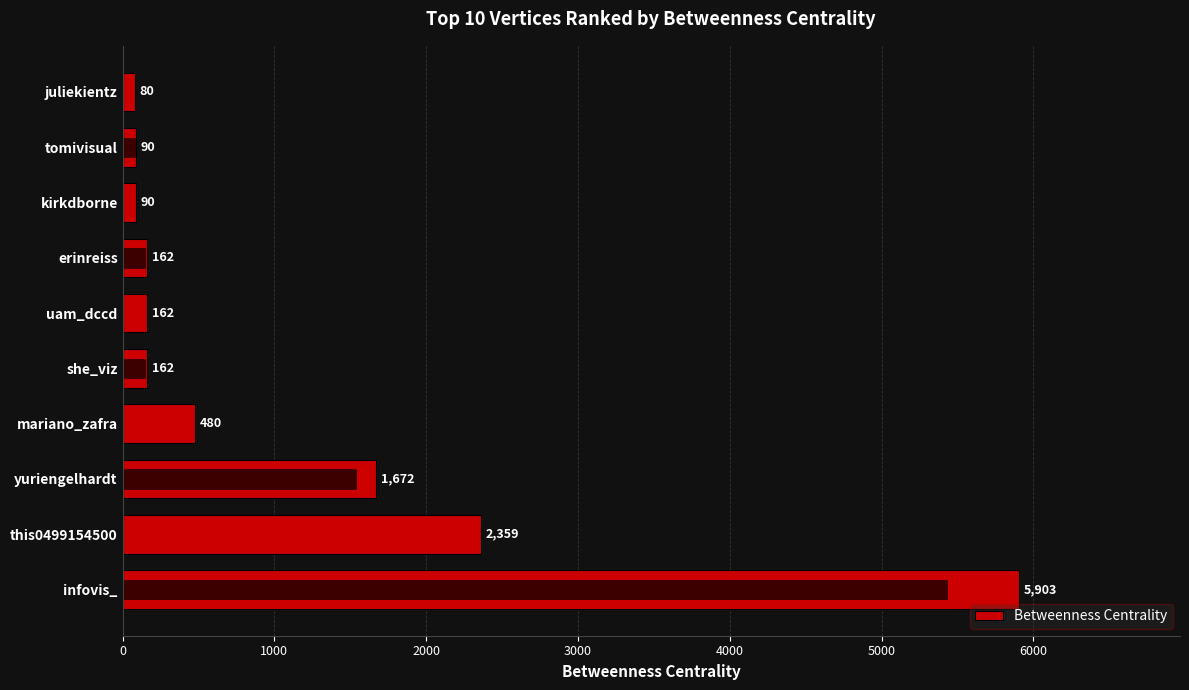

Reading left to right, transcribe all the data shown in this chart.

5903.3	2359.0	1672.0	480.0	162.0	162.0	162.0	90.0	90.0	80.0